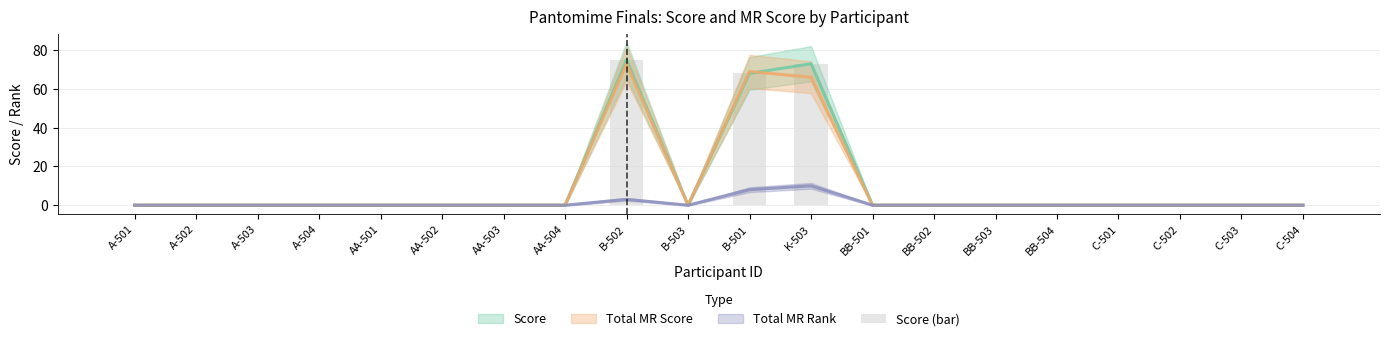

Rank the categories by value from lowest to highest.

A-501, A-502, A-503, A-504, AA-501, AA-502, AA-503, AA-504, B-503, BB-501, BB-502, BB-503, BB-504, C-501, C-502, C-503, C-504, B-501, K-503, B-502